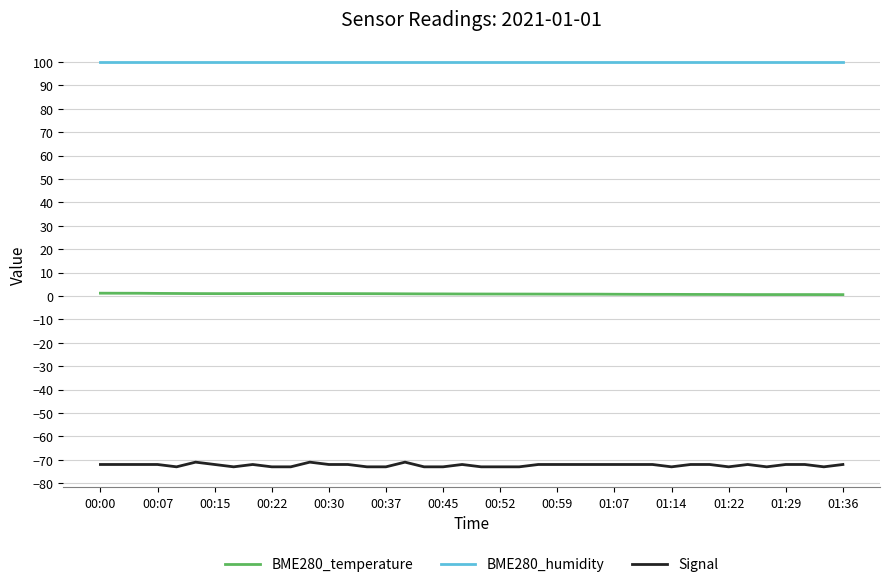

Rank the series by their average value, from lowest to highest.

Signal, BME280_temperature, BME280_humidity